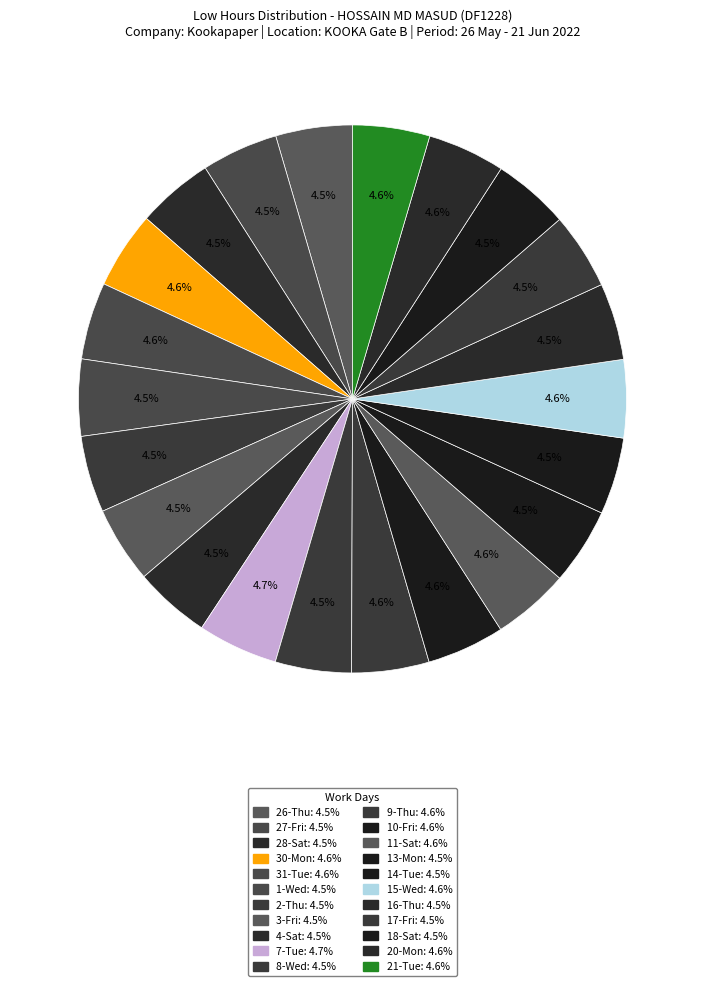

What percentage is the 9-Thu slice, to the nearest percent?

5%